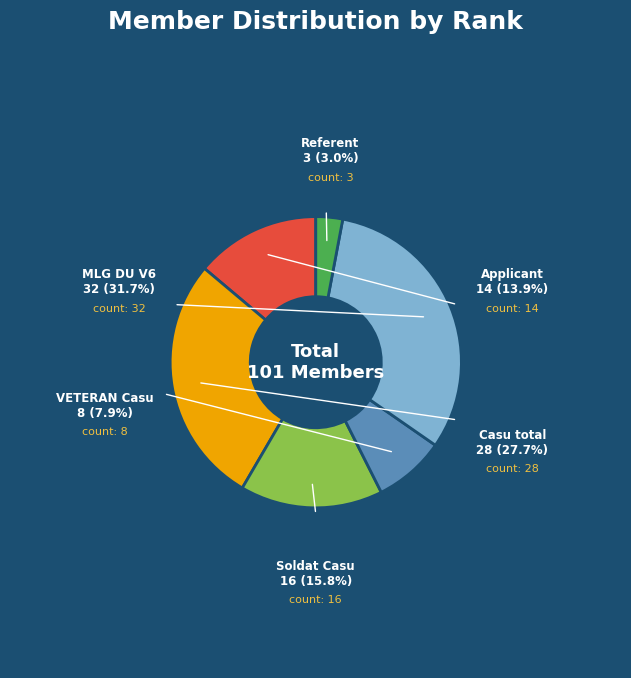

Count the number of slices in the pie.

6